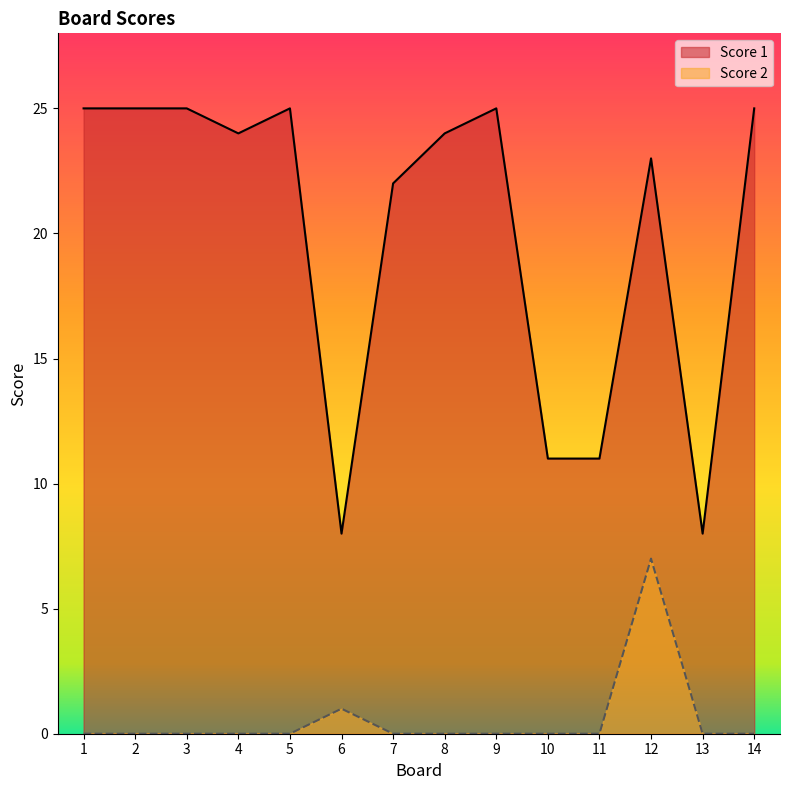

Where is the first local minimum for Score 1?

4